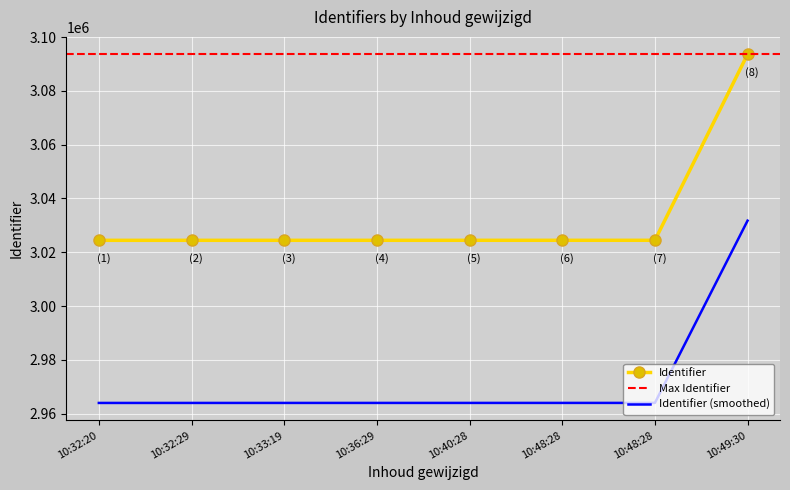

True or false: the data shows 3024440 at 10:36:29.

True